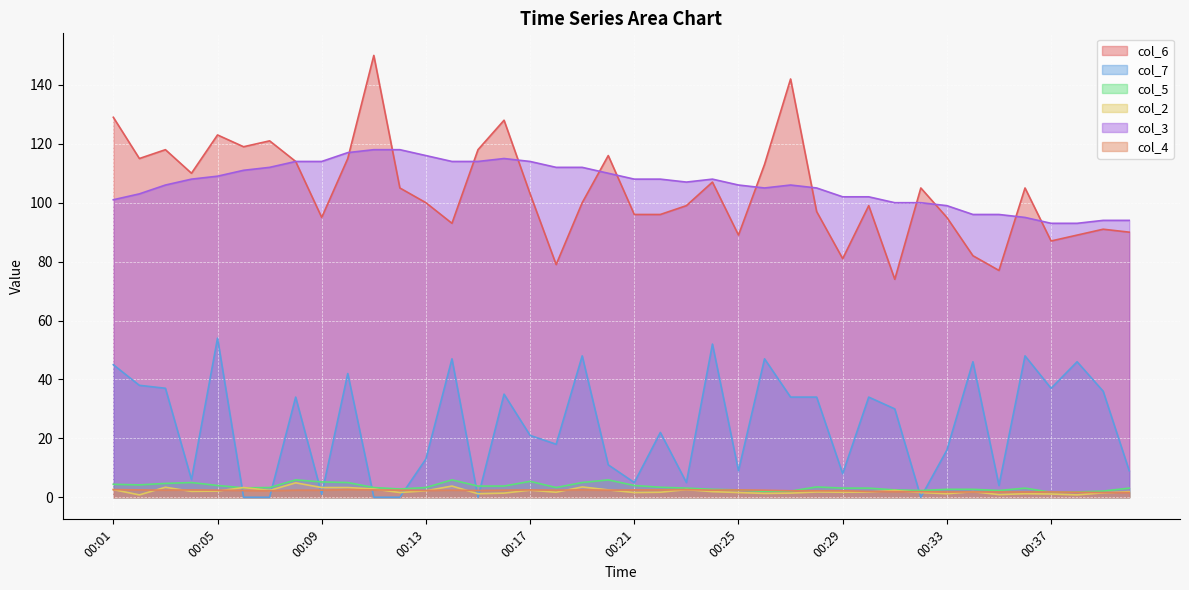

Reading left to right, transcribe all the data shown in this chart.

col_6: 00:01=129.0	00:02=115.0	00:03=118.0	00:04=110.0	00:05=123.0	00:06=119.0	00:07=121.0	00:08=114.0	00:09=95.0	00:10=115.0	00:11=150.0	00:12=105.0	00:13=100.0	00:14=93.0	00:15=118.0	00:16=128.0	00:17=103.0	00:18=79.0	00:19=100.0	00:20=116.0	00:21=96.0	00:22=96.0	00:23=99.0	00:24=107.0	00:25=89.0	00:26=113.0	00:27=142.0	00:28=97.0	00:29=81.0	00:30=99.0	00:31=74.0	00:32=105.0	00:33=95.0	00:34=82.0	00:35=77.0	00:36=105.0	00:37=87.0	00:38=89.0	00:39=91.0	00:40=90.0
col_7: 00:01=45.0	00:02=38.0	00:03=37.0	00:04=6.0	00:05=54.0	00:06=0.0	00:07=0.0	00:08=34.0	00:09=1.0	00:10=42.0	00:11=0.0	00:12=0.0	00:13=13.0	00:14=47.0	00:15=0.0	00:16=35.0	00:17=21.0	00:18=18.0	00:19=48.0	00:20=11.0	00:21=5.0	00:22=22.0	00:23=5.0	00:24=52.0	00:25=9.0	00:26=47.0	00:27=34.0	00:28=34.0	00:29=8.0	00:30=34.0	00:31=30.0	00:32=0.0	00:33=16.0	00:34=46.0	00:35=4.0	00:36=48.0	00:37=37.0	00:38=46.0	00:39=36.0	00:40=9.0
col_5: 00:01=4.4	00:02=4.2	00:03=4.7	00:04=5.0	00:05=4.0	00:06=3.2	00:07=3.3	00:08=5.9	00:09=5.2	00:10=5.0	00:11=3.3	00:12=2.8	00:13=3.3	00:14=5.9	00:15=3.8	00:16=3.8	00:17=5.4	00:18=3.3	00:19=5.0	00:20=5.9	00:21=4.0	00:22=3.4	00:23=3.1	00:24=2.7	00:25=2.5	00:26=2.0	00:27=2.1	00:28=3.5	00:29=3.1	00:30=3.1	00:31=2.5	00:32=2.3	00:33=2.7	00:34=2.7	00:35=2.3	00:36=3.1	00:37=1.7	00:38=1.8	00:39=2.1	00:40=3.1
col_2: 00:01=2.6	00:02=0.8	00:03=3.4	00:04=2.0	00:05=2.1	00:06=3.3	00:07=2.3	00:08=4.9	00:09=3.3	00:10=3.3	00:11=2.8	00:12=1.6	00:13=2.2	00:14=3.8	00:15=1.2	00:16=1.4	00:17=2.4	00:18=1.7	00:19=3.5	00:20=2.5	00:21=1.6	00:22=1.7	00:23=2.6	00:24=1.9	00:25=1.6	00:26=1.3	00:27=1.4	00:28=1.8	00:29=1.7	00:30=1.8	00:31=2.3	00:32=1.6	00:33=1.2	00:34=1.9	00:35=0.9	00:36=1.2	00:37=1.1	00:38=0.8	00:39=1.5	00:40=1.9
col_3: 00:01=101.0	00:02=103.0	00:03=106.0	00:04=108.0	00:05=109.0	00:06=111.0	00:07=112.0	00:08=114.0	00:09=114.0	00:10=117.0	00:11=118.0	00:12=118.0	00:13=116.0	00:14=114.0	00:15=114.0	00:16=115.0	00:17=114.0	00:18=112.0	00:19=112.0	00:20=110.0	00:21=108.0	00:22=108.0	00:23=107.0	00:24=108.0	00:25=106.0	00:26=105.0	00:27=106.0	00:28=105.0	00:29=102.0	00:30=102.0	00:31=100.0	00:32=100.0	00:33=99.0	00:34=96.0	00:35=96.0	00:36=95.0	00:37=93.0	00:38=93.0	00:39=94.0	00:40=94.0
col_4: 00:01=2.6	00:02=2.5	00:03=2.4	00:04=2.5	00:05=2.4	00:06=2.3	00:07=2.2	00:08=2.4	00:09=2.4	00:10=2.6	00:11=2.5	00:12=2.4	00:13=2.3	00:14=2.4	00:15=2.3	00:16=2.4	00:17=2.5	00:18=2.4	00:19=2.5	00:20=2.4	00:21=2.5	00:22=2.5	00:23=2.6	00:24=2.4	00:25=2.5	00:26=2.4	00:27=2.2	00:28=2.2	00:29=2.2	00:30=2.0	00:31=1.9	00:32=1.9	00:33=1.8	00:34=1.8	00:35=1.8	00:36=1.8	00:37=1.8	00:38=1.7	00:39=1.6	00:40=1.6